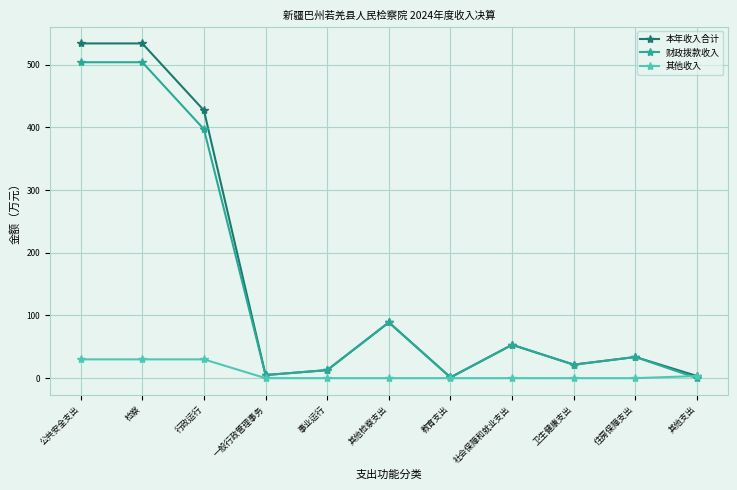

Where is the first local minimum for 本年收入合计?

一般行政管理事务